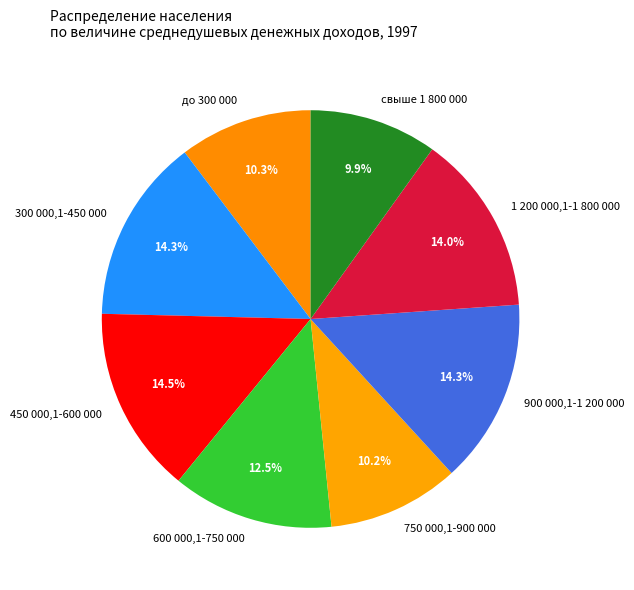

Does 600 000,1-750 000 account for over 50% of the chart?

No